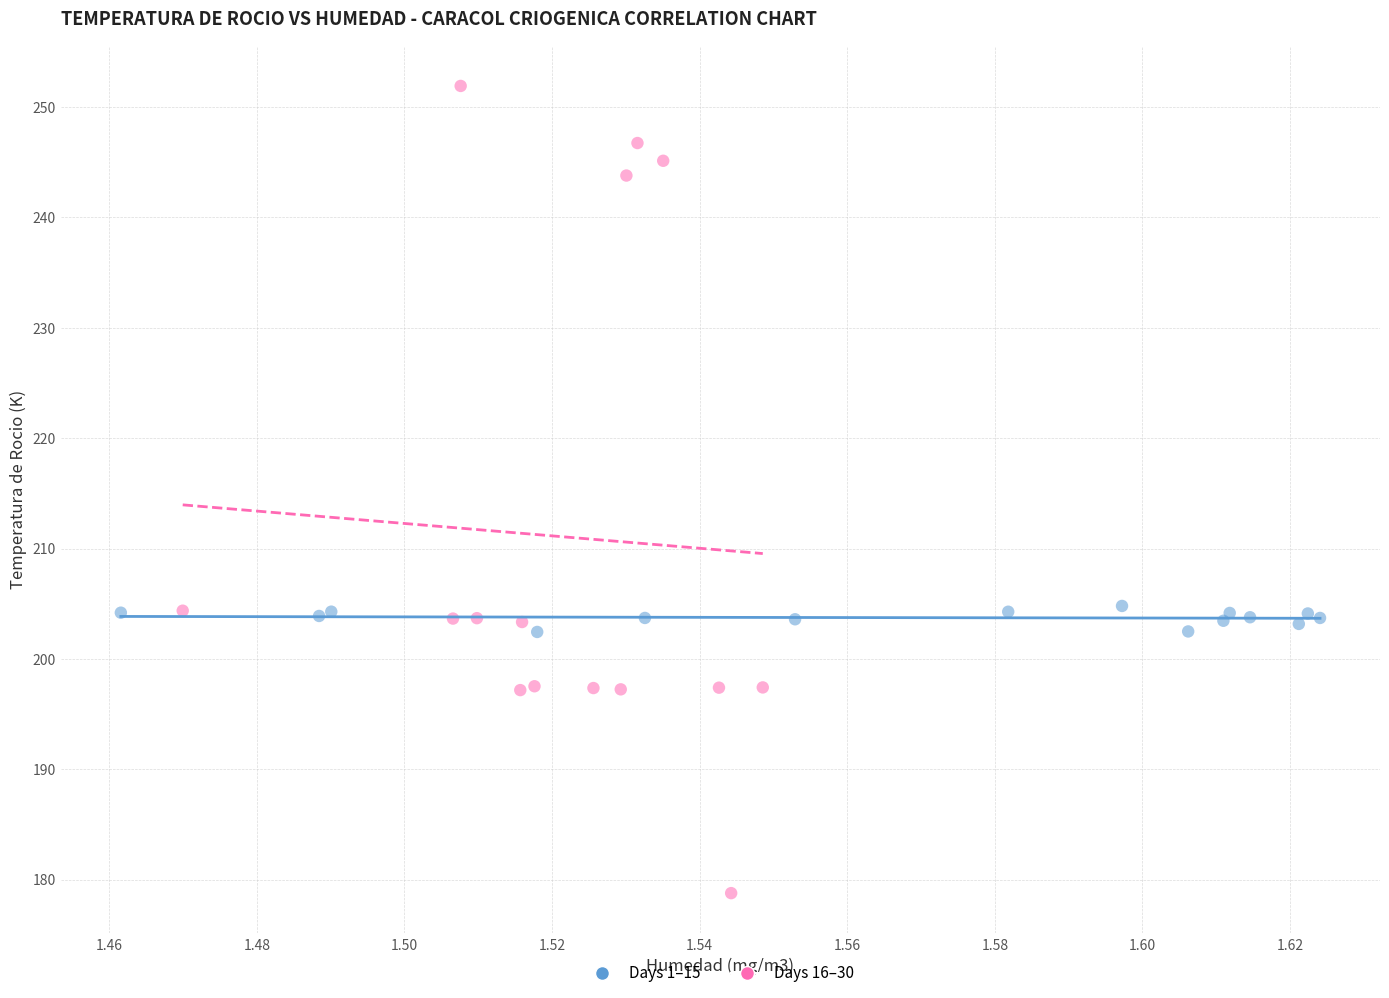

Which series has the largest Y range (max minus min)?

Days 16–30